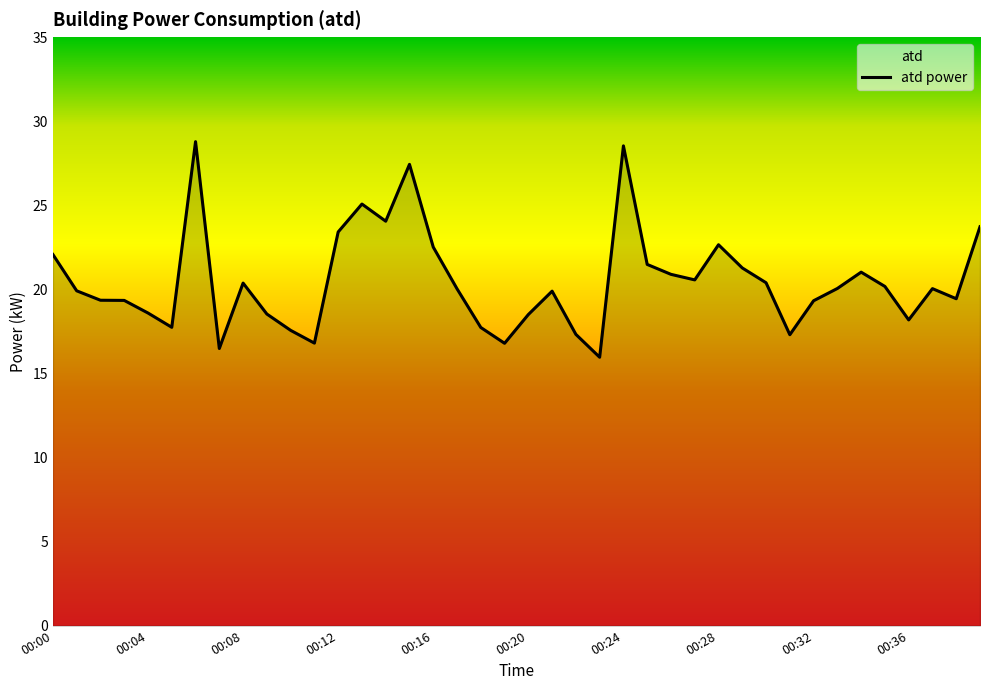

What is the maximum value shown in the chart?

28.8